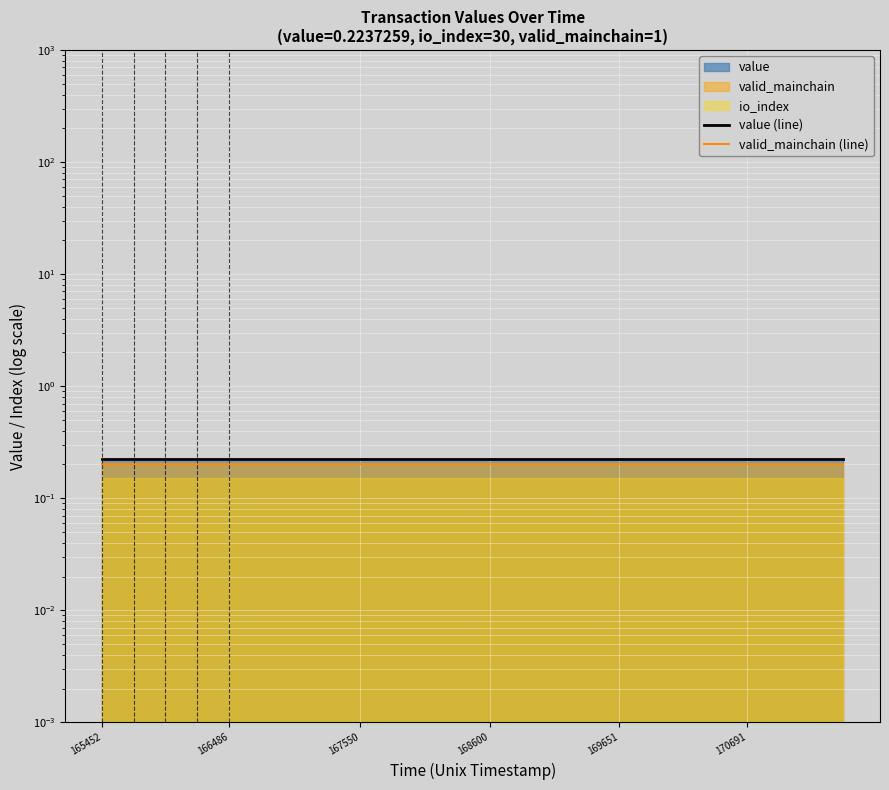

True or false: valid_mainchain (line) and value (line) cross at least once.

False